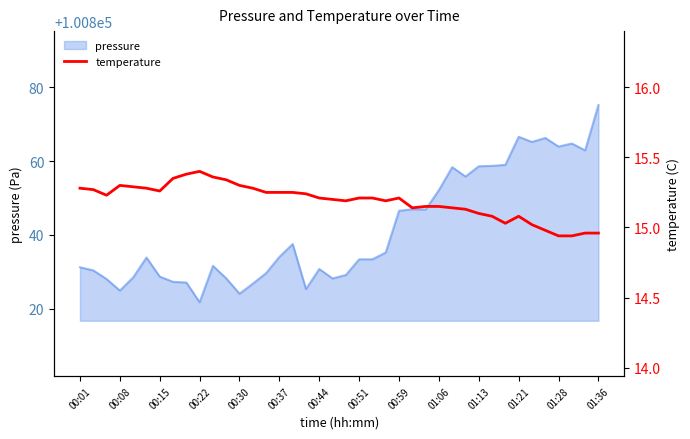

The value of pressure at 00:15 is 100828.7. True or false?

True